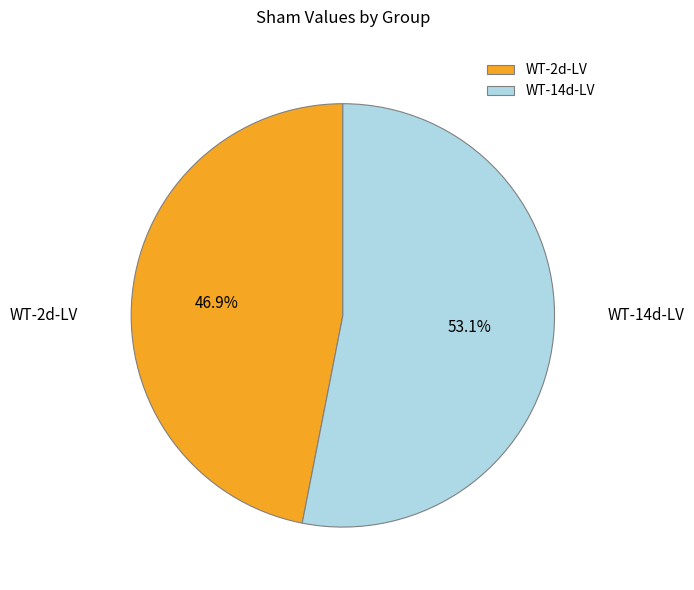

Which category accounts for the majority?

WT-14d-LV